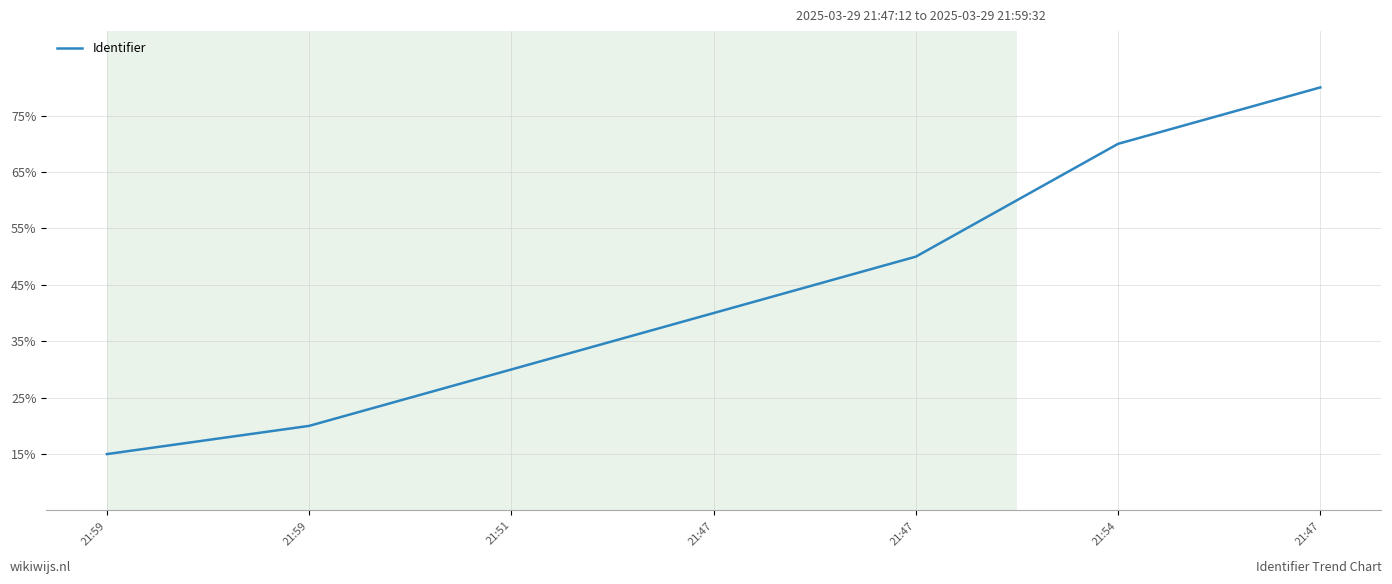

How many distinct data groups are displayed?

1